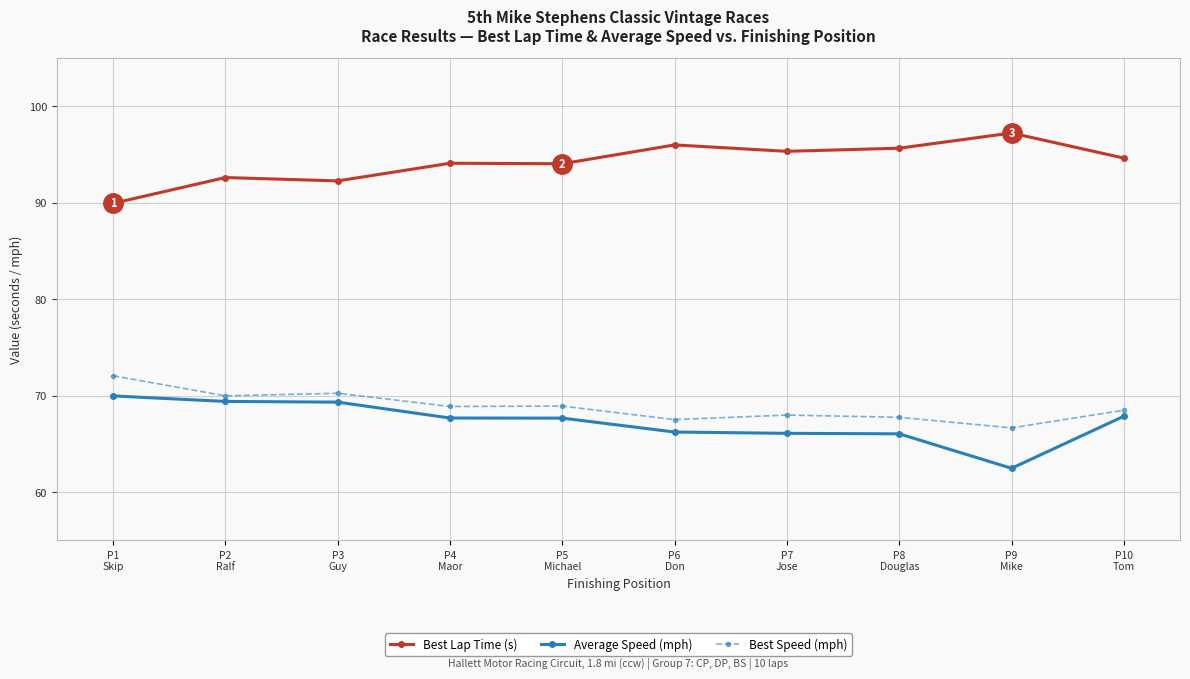

What are all the series names shown in the legend?

Best Lap Time (s), Average Speed (mph), Best Speed (mph)